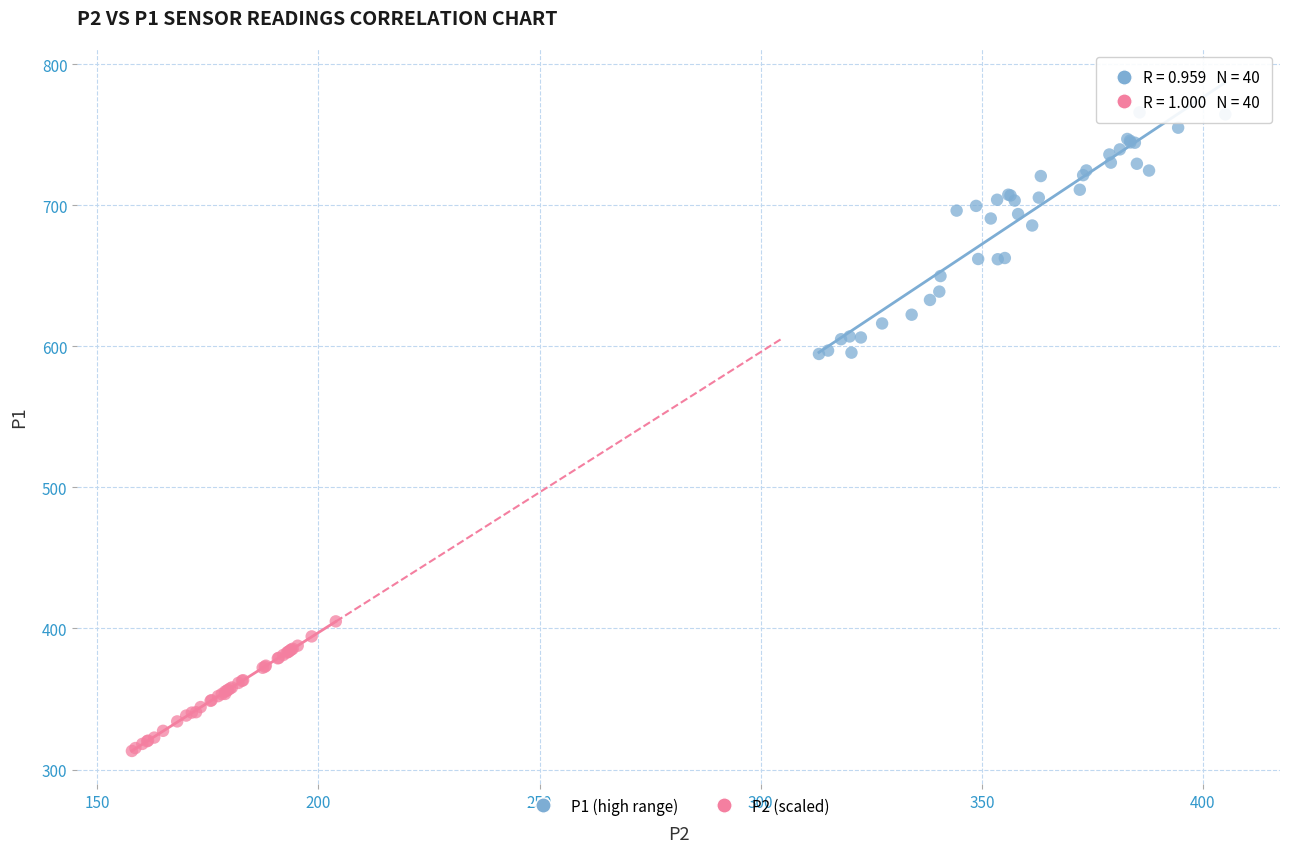

Which series contains the highest Y value?

P1 (high range)